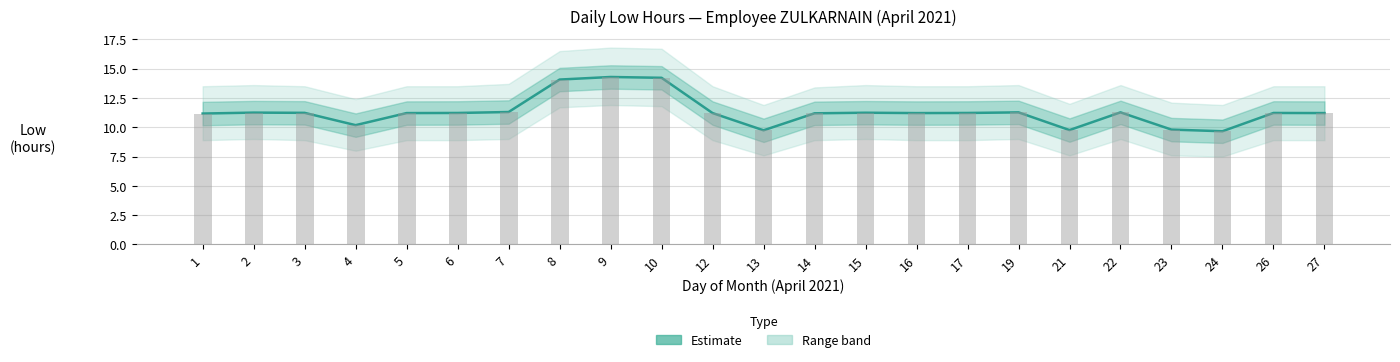

What is the sum of the values at 1 and 16?

22.4